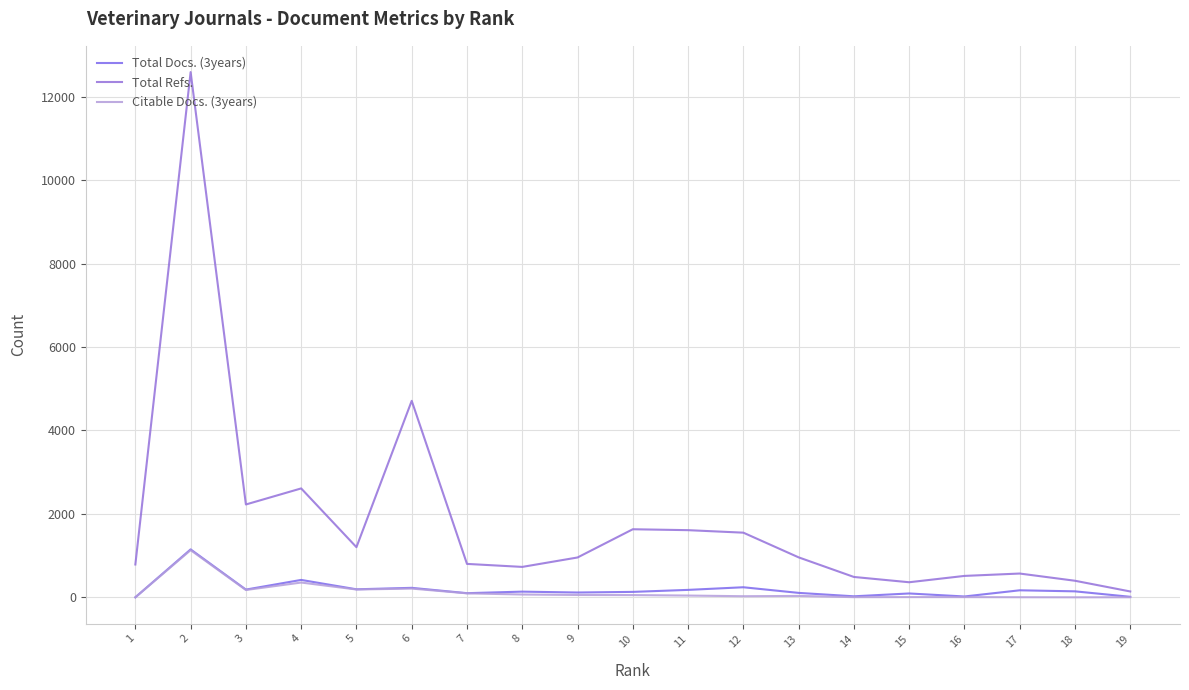

List the series in order of their peak value, lowest first.

Citable Docs. (3years), Total Docs. (3years), Total Refs.